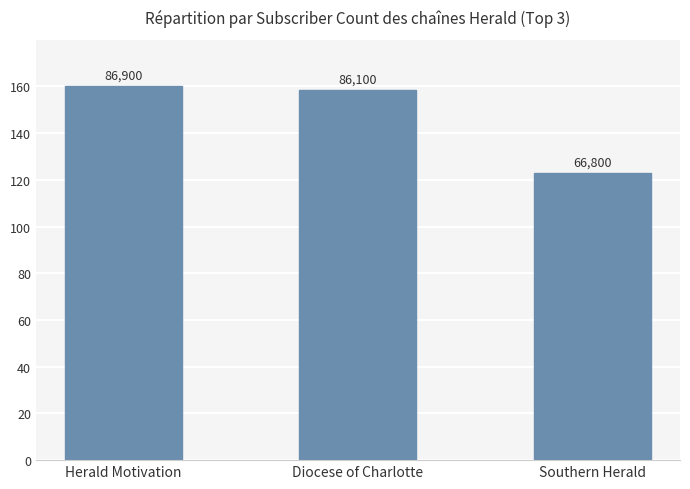

What is the greatest value displayed?

160.0